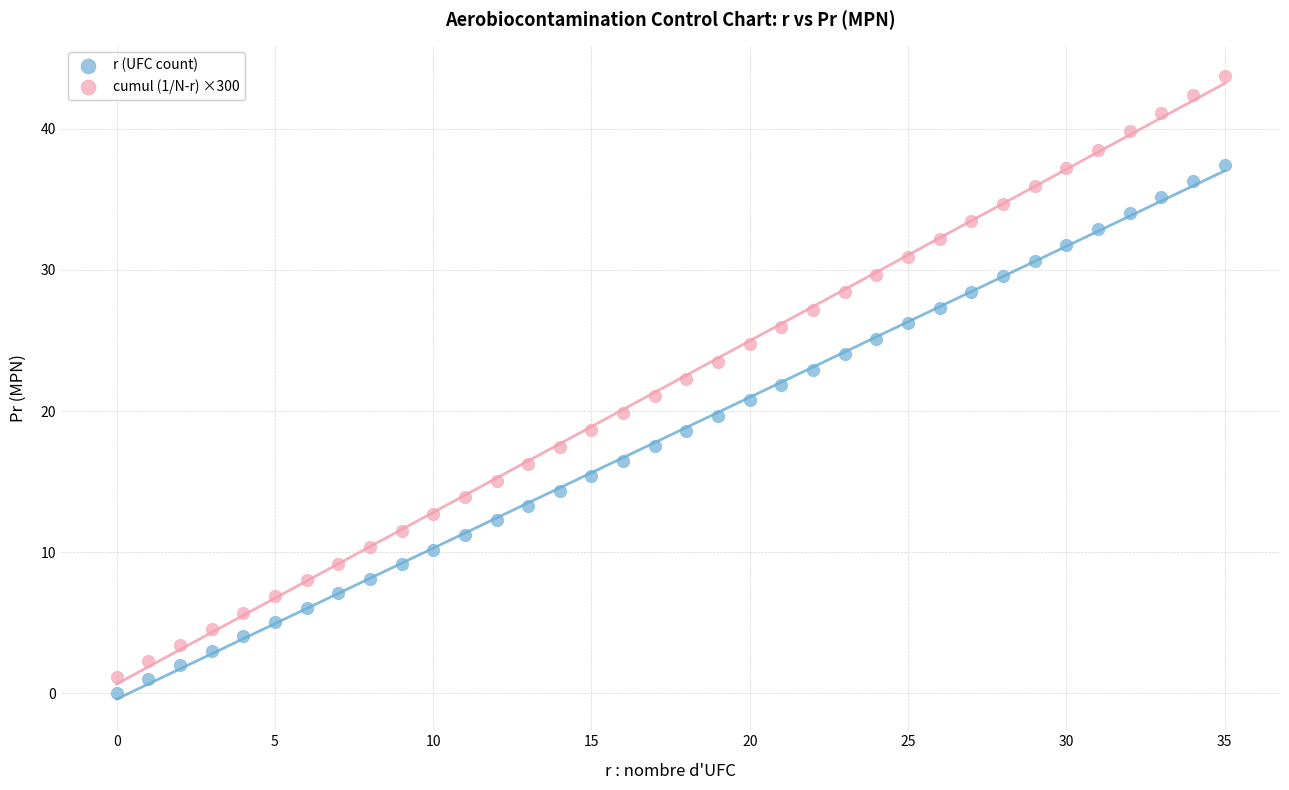

Which series reaches the minimum Y coordinate?

r (UFC count)